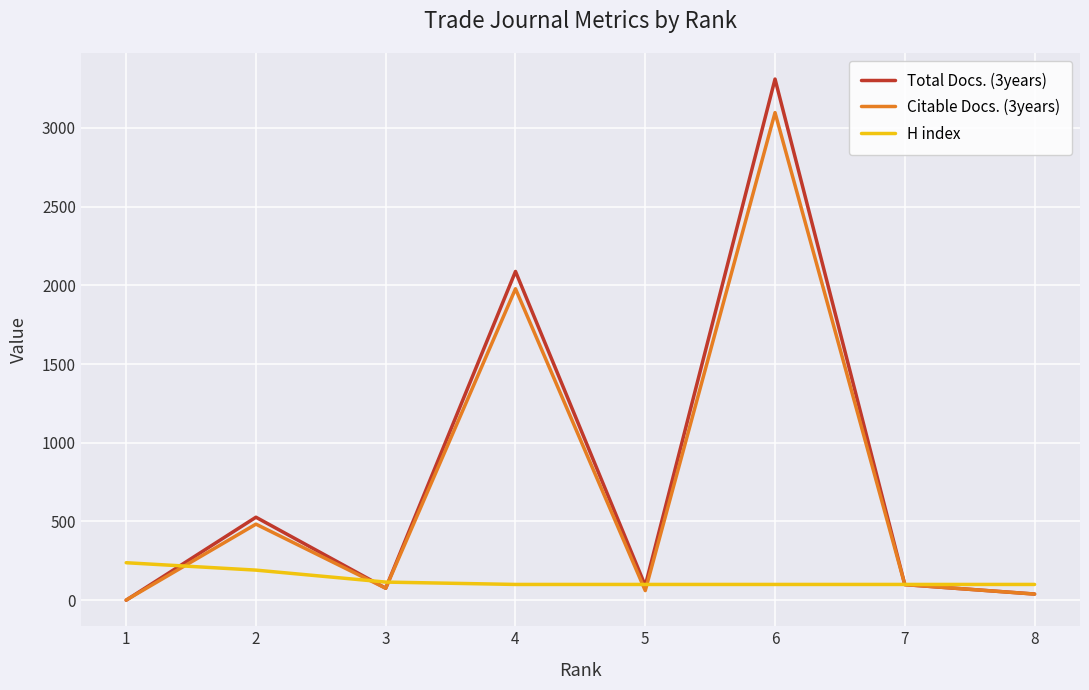

At which category is the sum across all series the highest?

6